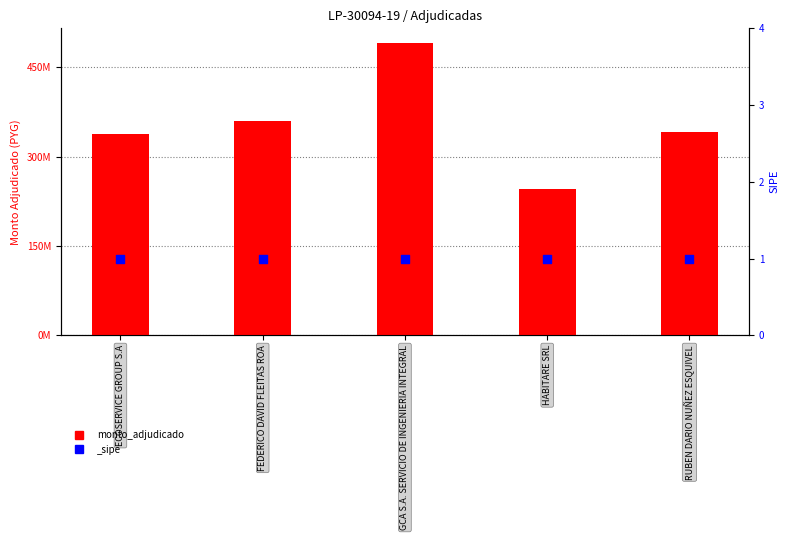

Which has a higher value, GCA S.A. SERVICIO DE INGENIERIA INTEGRAL or HABITARE SRL?

GCA S.A. SERVICIO DE INGENIERIA INTEGRAL